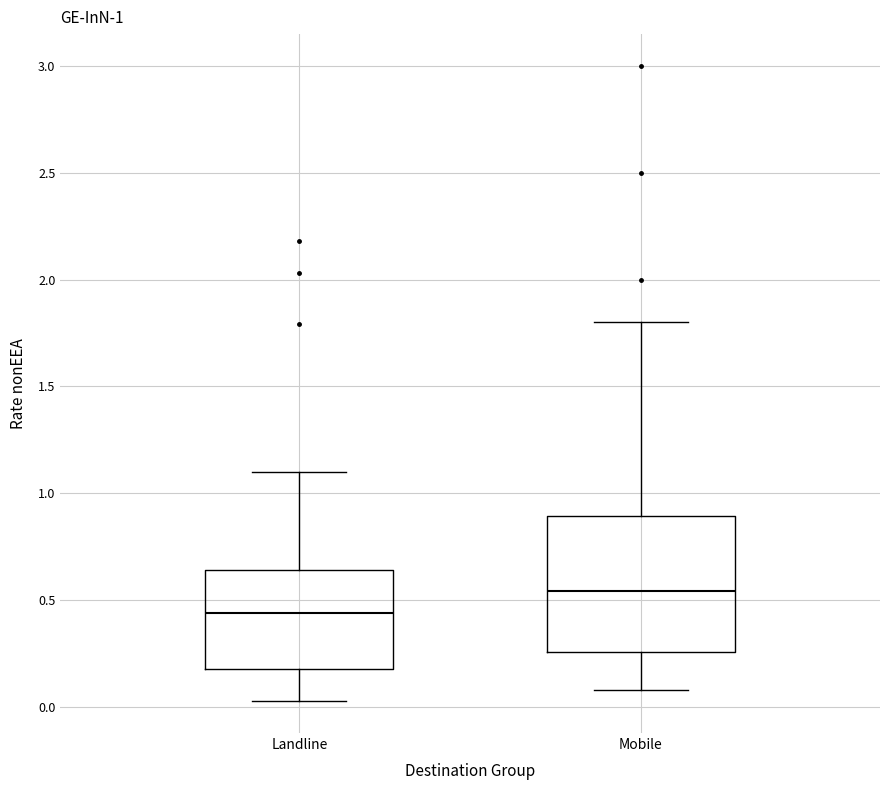

Which box is the tallest, from its lower edge to its upper edge?

Mobile